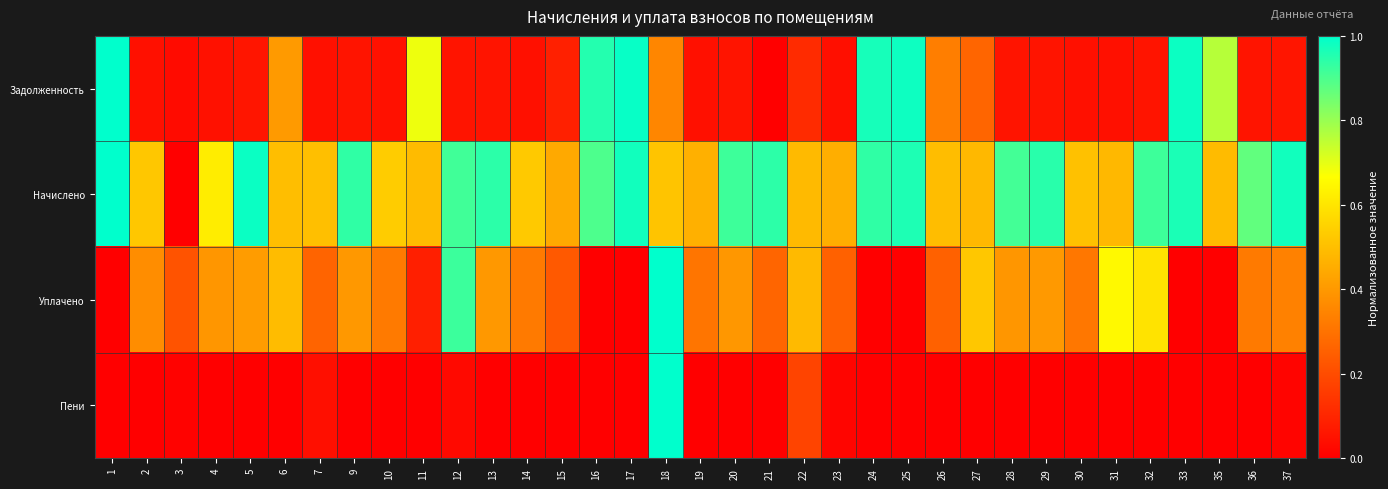

What is the spread (max minus min) of values at 11?

0.7